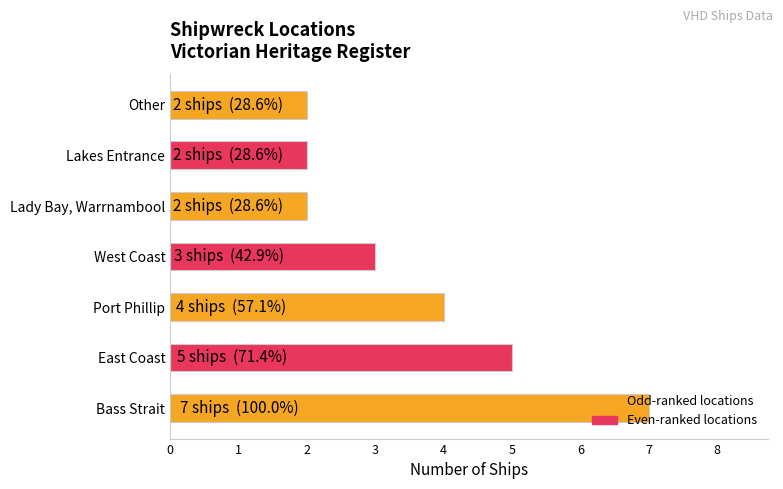

The chart shows a value of 2 at Lady Bay, Warrnambool. True or false?

True